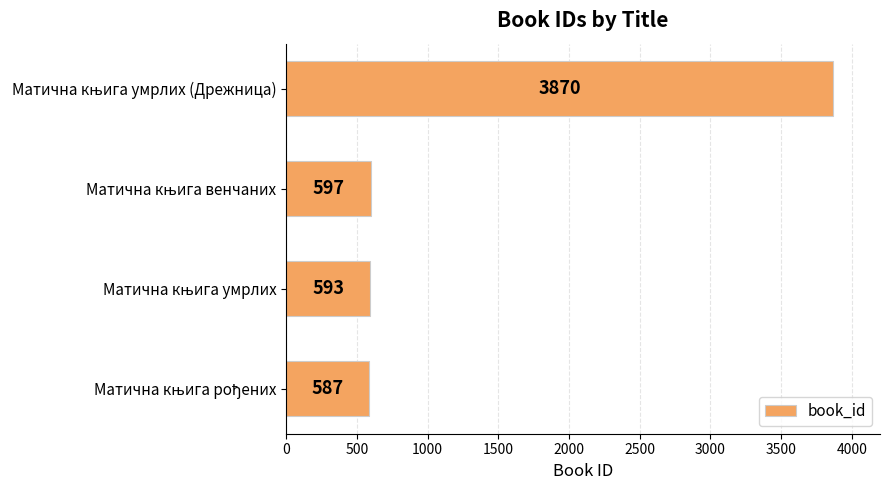

What is the maximum value shown in the chart?

3870